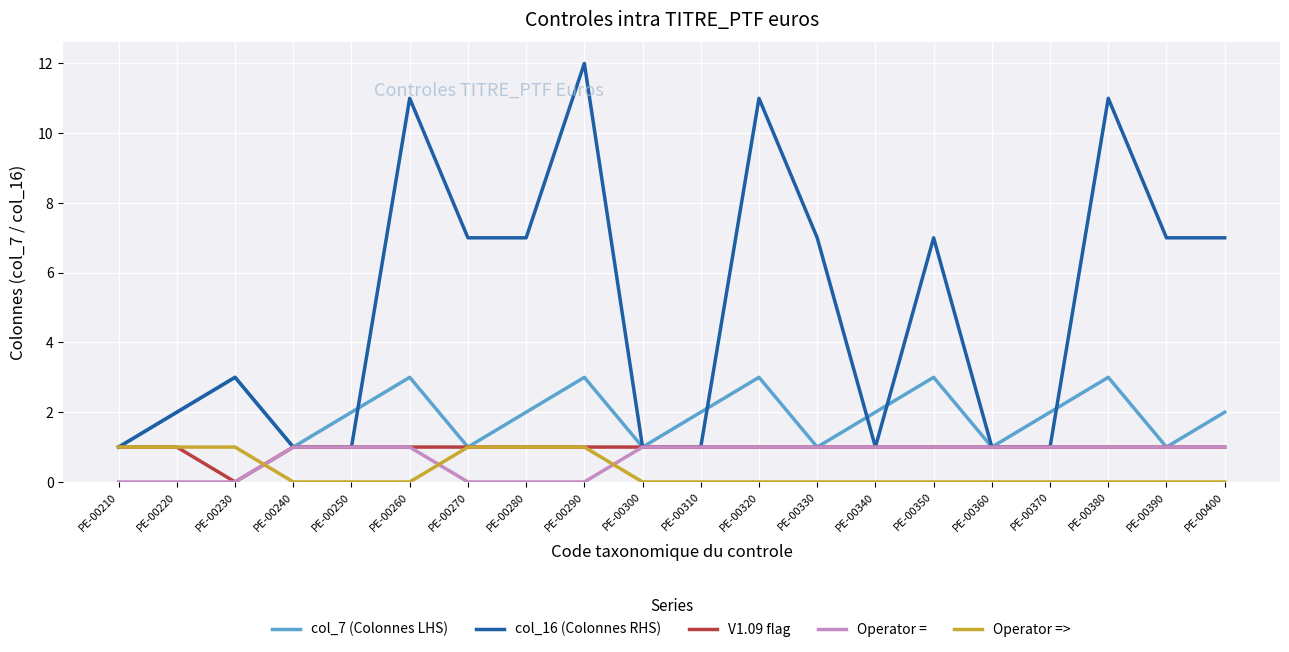

Which series has the widest spread of values?

col_16 (Colonnes RHS)